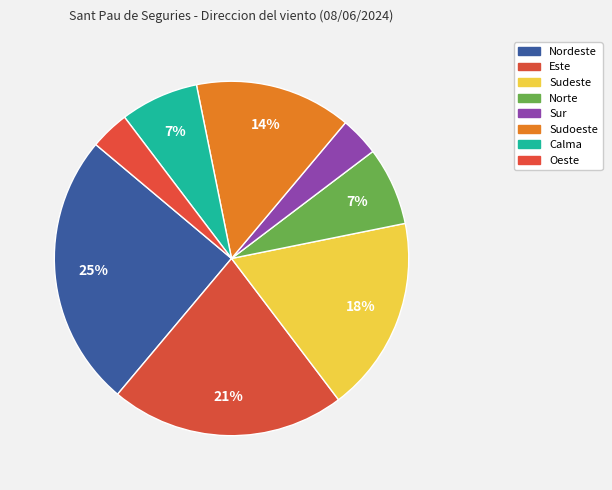

How many slices are in this pie chart?

8